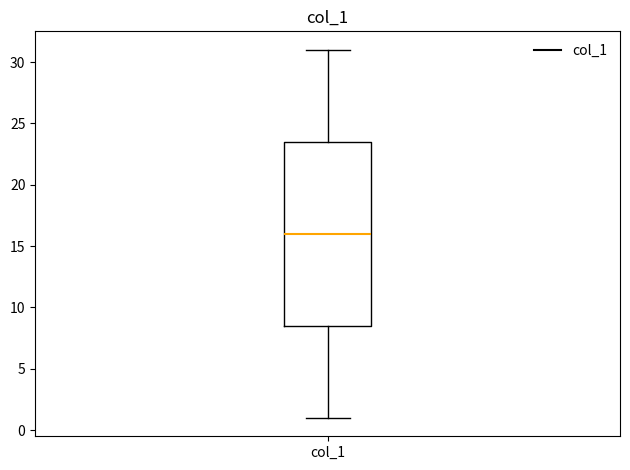

Where is the upper edge of the box for col_1 on the y-axis? The values are not printed on the chart, so give them approximately, as read against the axis.

23.5